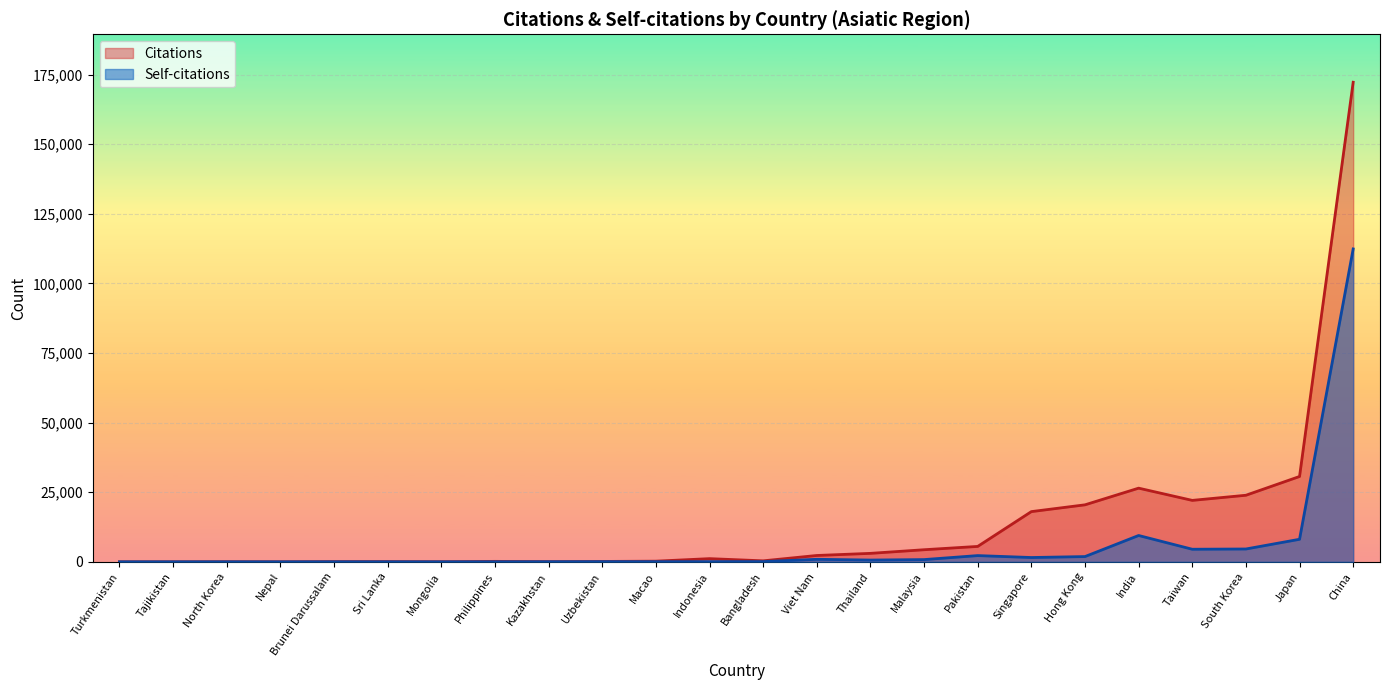

What is the total value across all series at Bangladesh?

430